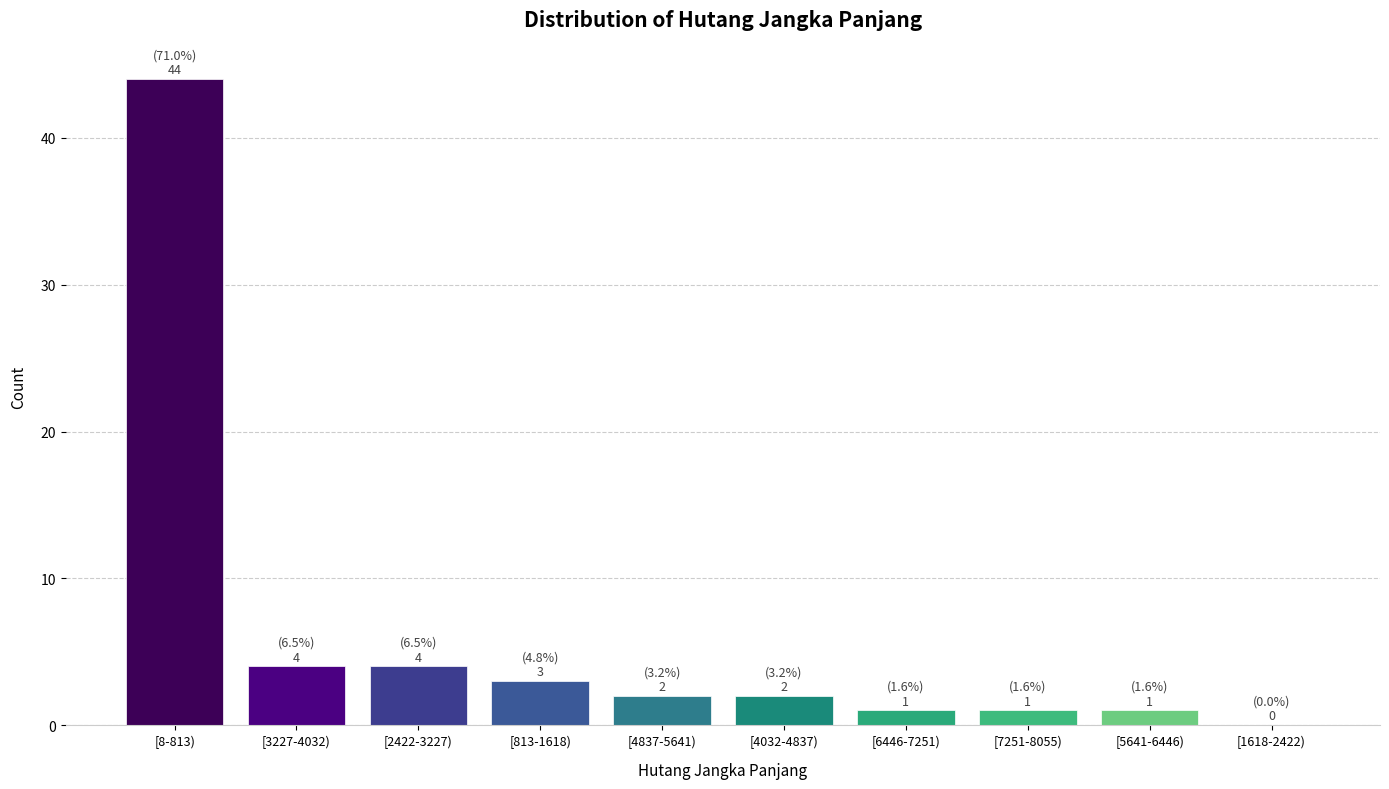

Reading left to right, what are all the values shown in this chart?

[8-813)=44	[3227-4032)=4	[2422-3227)=4	[813-1618)=3	[4837-5641)=2	[4032-4837)=2	[6446-7251)=1	[7251-8055)=1	[5641-6446)=1	[1618-2422)=0